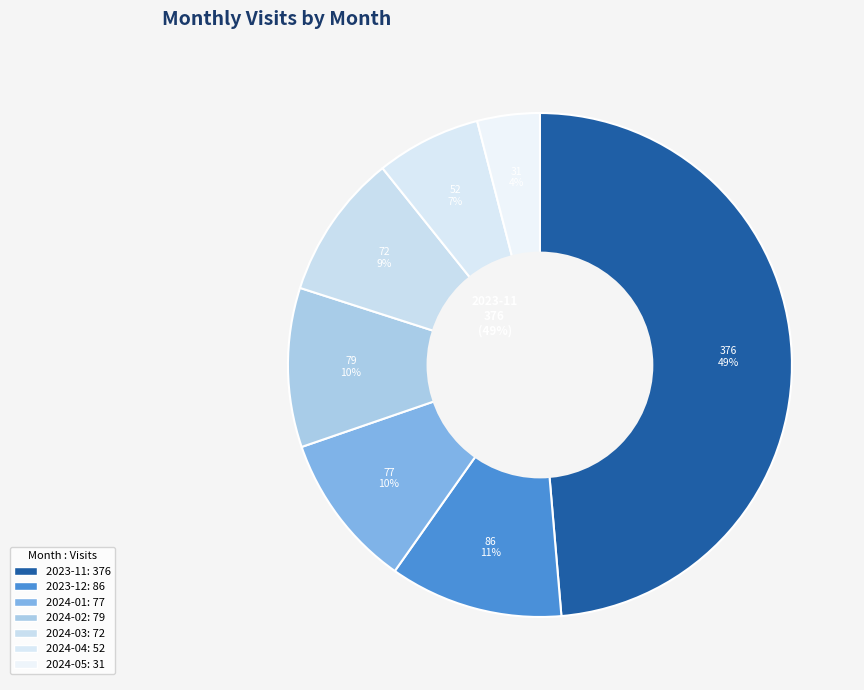

Which slice is the smallest?

2024-05